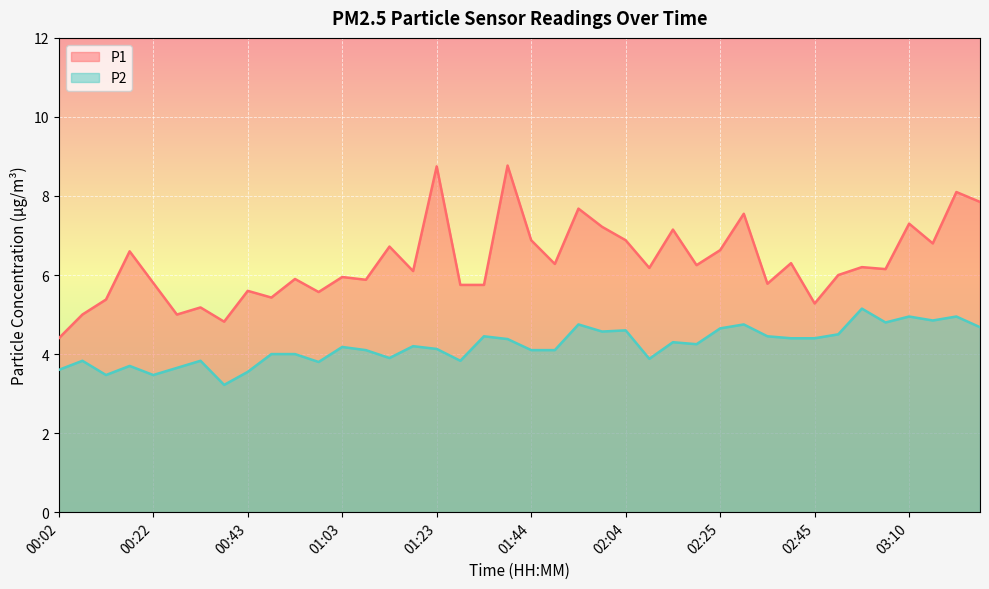

Where is P2 nearest to the value 4?

00:48